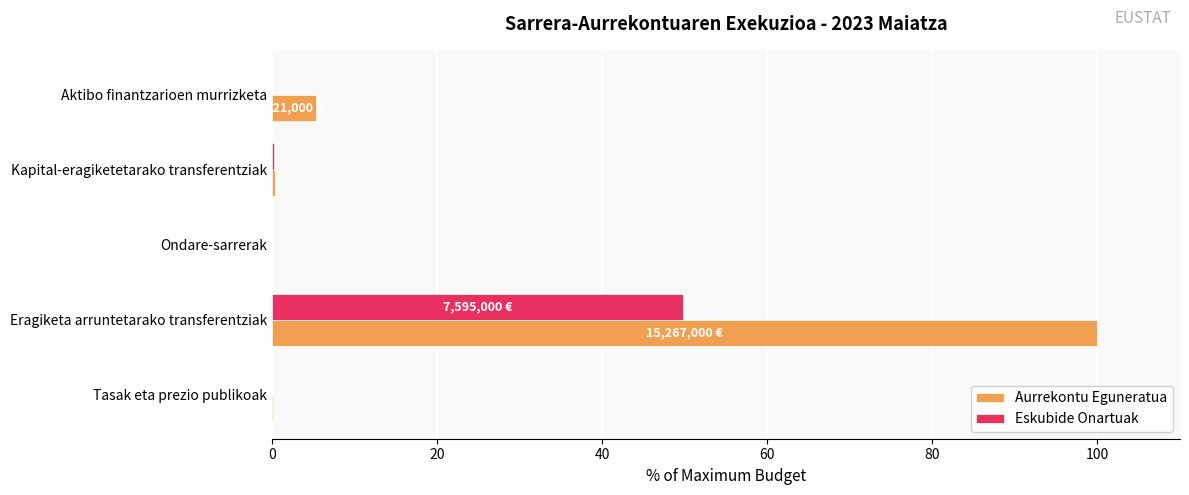

The Aurrekontu Eguneratua series shows 100.0 at Eragiketa arruntetarako transferentziak. True or false?

True